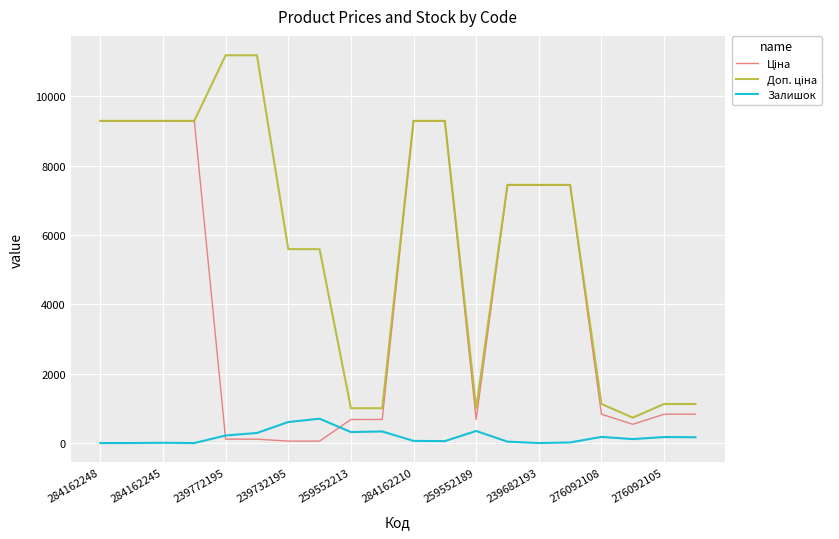

What is the maximum value shown in the chart?

11182.0